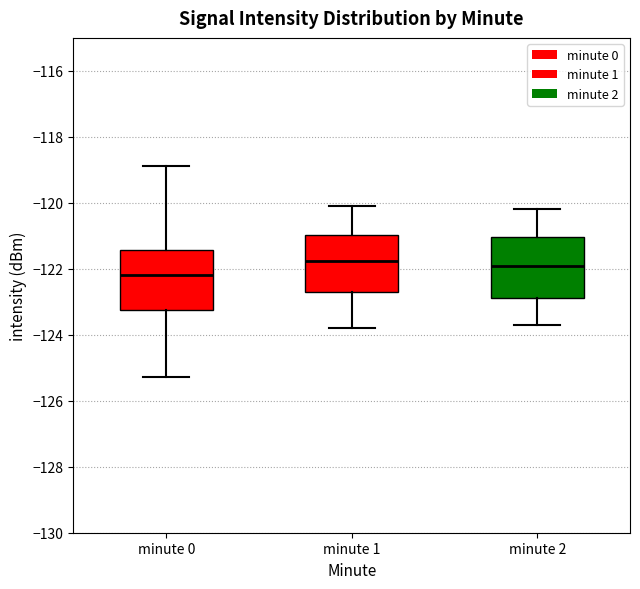

Reading left to right, transcribe this box plot: for each box, give where its median line is, the range the box spans, and where its two whiskers end, as read against the y-axis. The values are not printed on the chart, so give them approximately, as read against the axis.

minute 0: median -122.2, box -123.2 to -121.4, whiskers -125.2 to -118.8
minute 1: median -121.8, box -122.8 to -121.0, whiskers -123.8 to -120.2
minute 2: median -121.8, box -122.8 to -121.0, whiskers -123.6 to -120.2